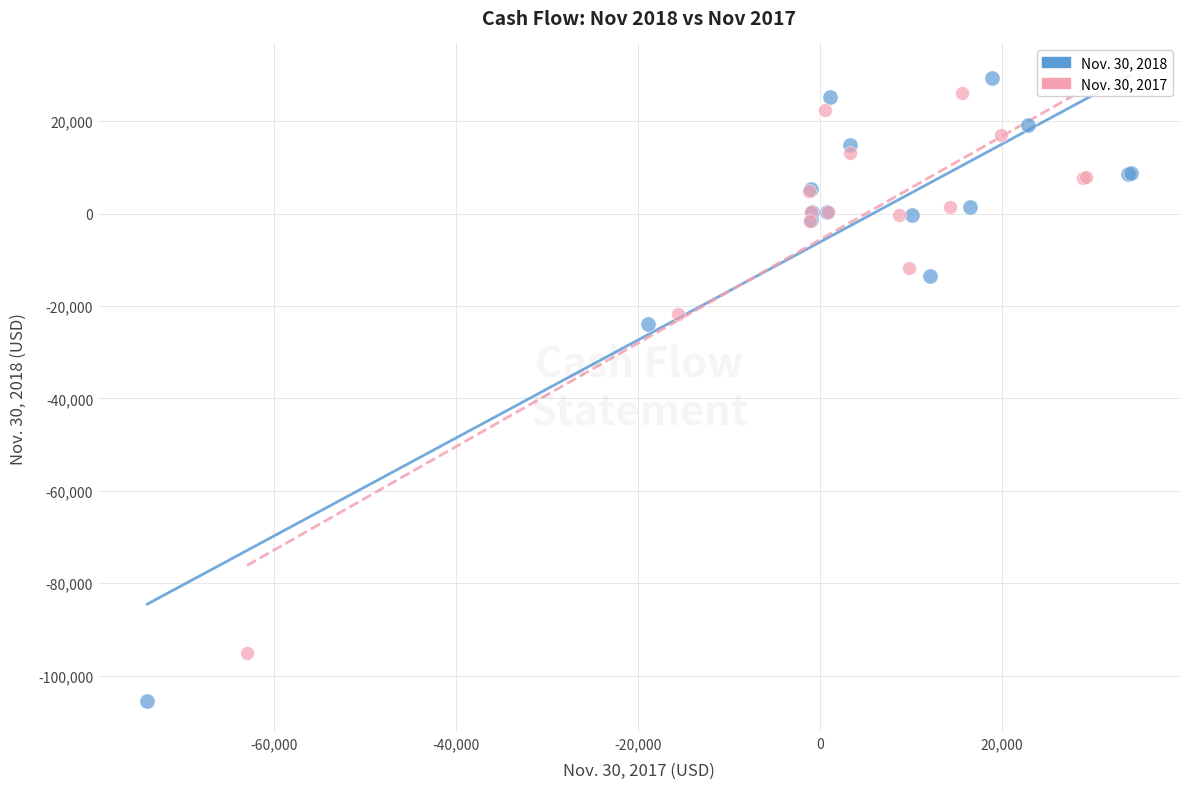

Which series has the widest spread of Y values?

Nov. 30, 2018